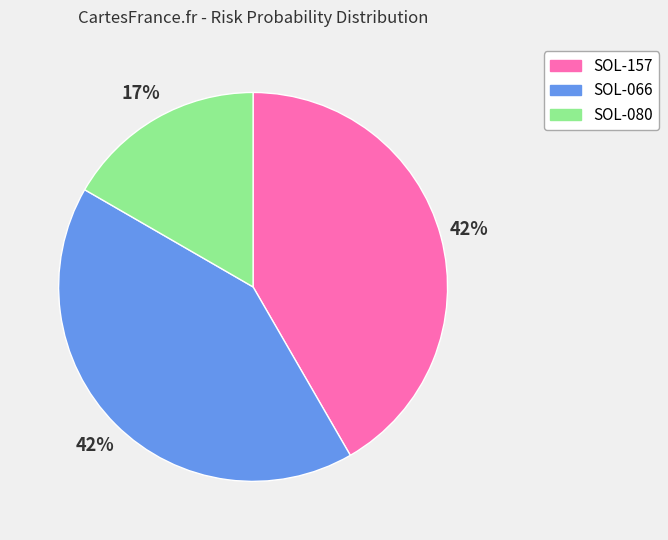

How many slices are in this pie chart?

3